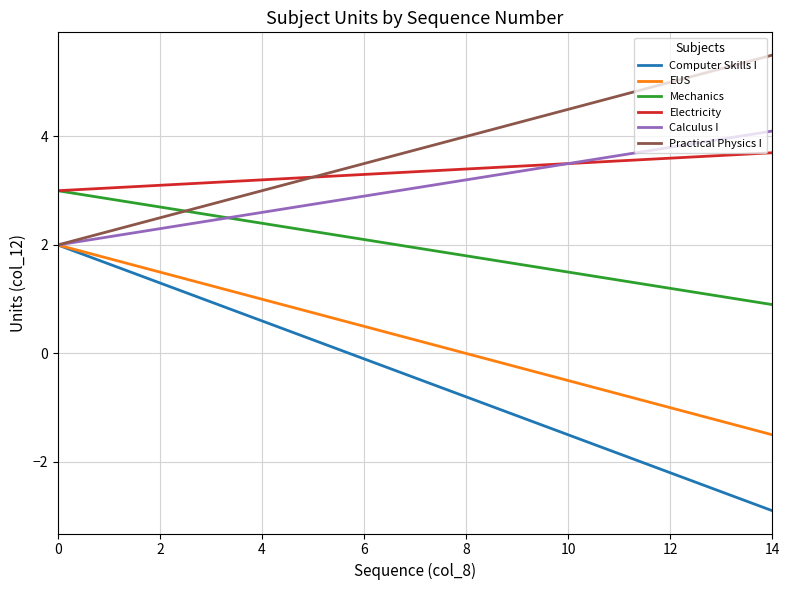

How many lines are shown in the chart?

6